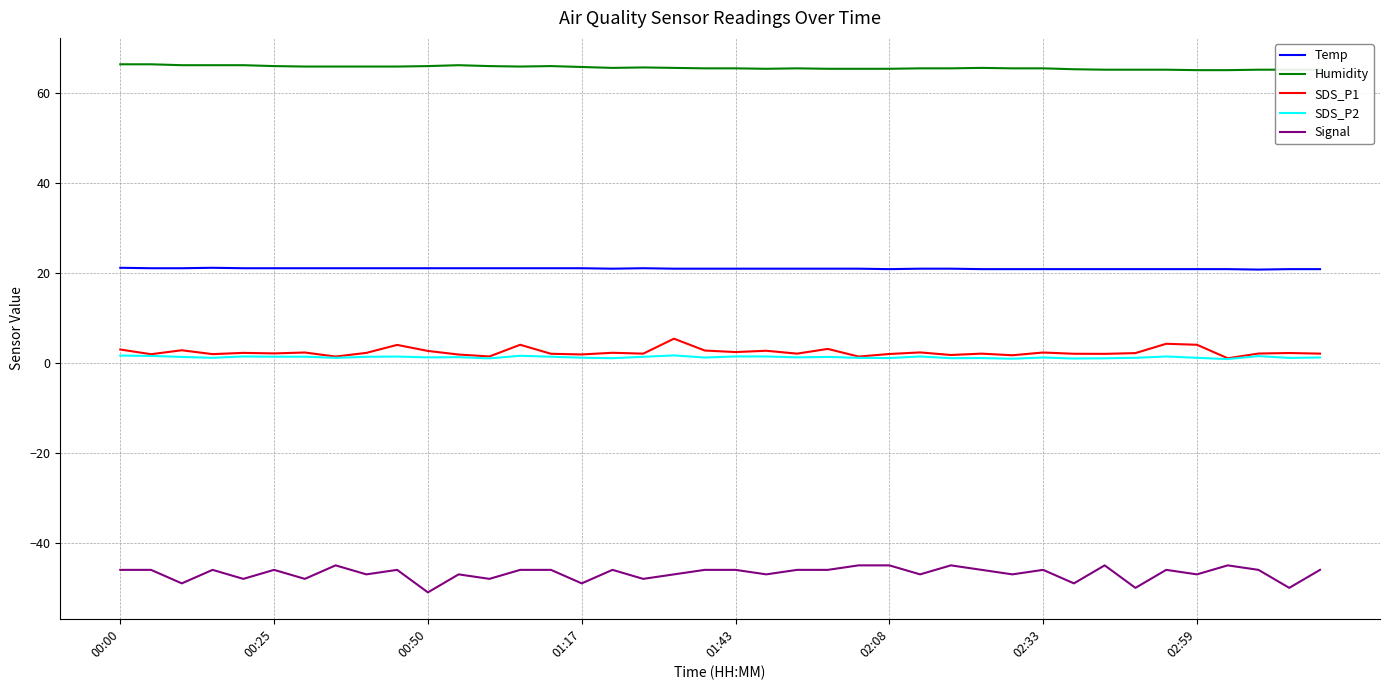

Which series has the largest range (max minus min)?

Signal